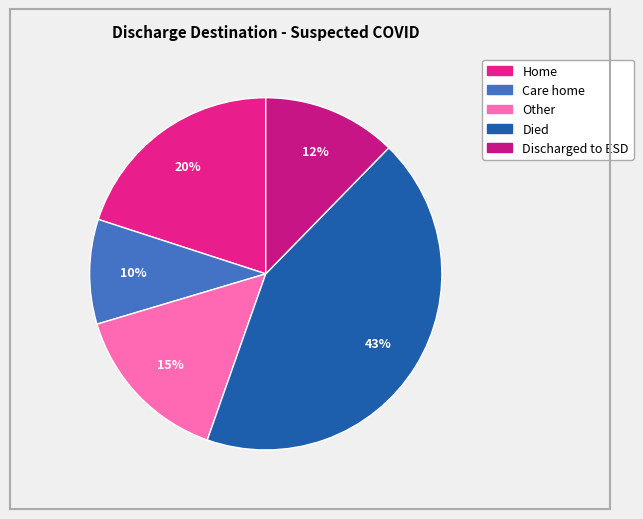

What percentage is the Home slice, to the nearest percent?

20%